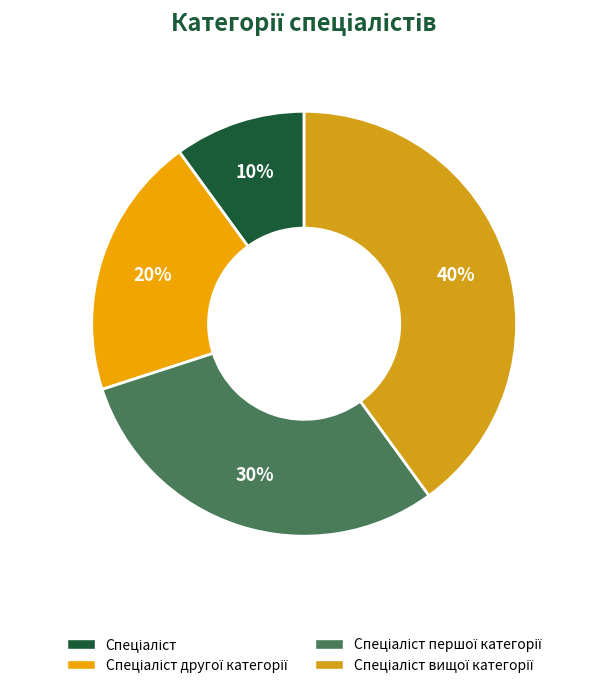

What is the smallest slice in the pie chart?

Спеціаліст